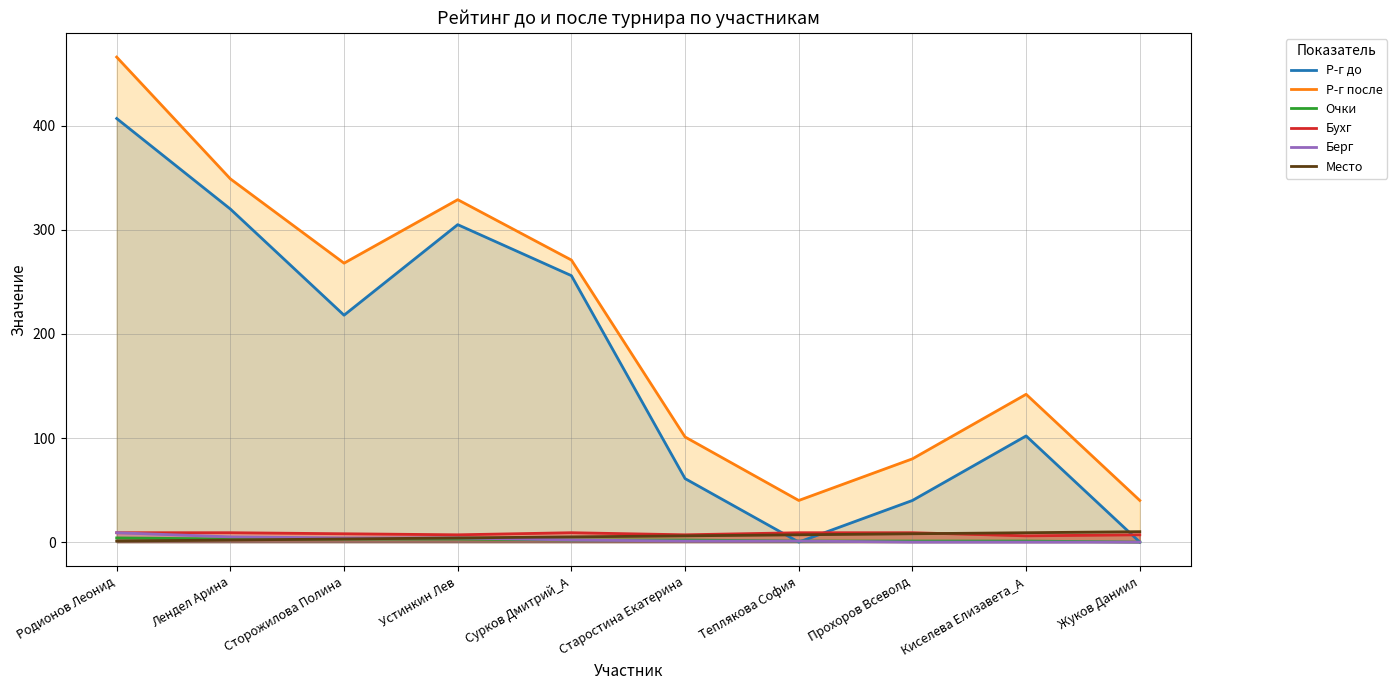

Reading right to left, what are all the values shown in this chart?

Р-г до: Жуков Даниил=0	Киселева Елизавета_А=102	Прохоров Всеволд=40	Теплякова София=0	Старостина Екатерина=61	Сурков Дмитрий_А=256	Устинкин Лев=305	Сторожилова Полина=218	Лендел Арина=320	Родионов Леонид=407
Р-г после: Жуков Даниил=40	Киселева Елизавета_А=142	Прохоров Всеволд=80	Теплякова София=40	Старостина Екатерина=101	Сурков Дмитрий_А=271	Устинкин Лев=329	Сторожилова Полина=268	Лендел Арина=349	Родионов Леонид=466
Очки: Жуков Даниил=0	Киселева Елизавета_А=1	Прохоров Всеволд=1	Теплякова София=1	Старостина Екатерина=2	Сурков Дмитрий_А=2	Устинкин Лев=3	Сторожилова Полина=3	Лендел Арина=3	Родионов Леонид=4
Бухг: Жуков Даниил=7	Киселева Елизавета_А=6	Прохоров Всеволд=9	Теплякова София=9	Старостина Екатерина=7	Сурков Дмитрий_А=9	Устинкин Лев=7	Сторожилова Полина=8	Лендел Арина=9	Родионов Леонид=9
Берг: Жуков Даниил=0	Киселева Елизавета_А=0	Прохоров Всеволд=0	Теплякова София=1	Старостина Екатерина=1	Сурков Дмитрий_А=2	Устинкин Лев=4	Сторожилова Полина=4	Лендел Арина=5	Родионов Леонид=9
Место: Жуков Даниил=10	Киселева Елизавета_А=9	Прохоров Всеволд=8	Теплякова София=7	Старостина Екатерина=6	Сурков Дмитрий_А=5	Устинкин Лев=4	Сторожилова Полина=3	Лендел Арина=2	Родионов Леонид=1